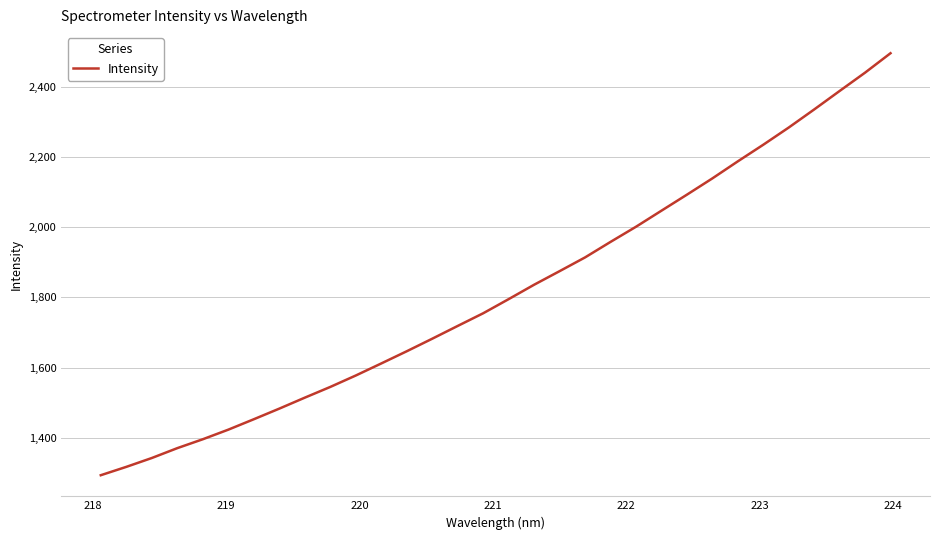

What is the minimum value shown in the chart?

1293.2